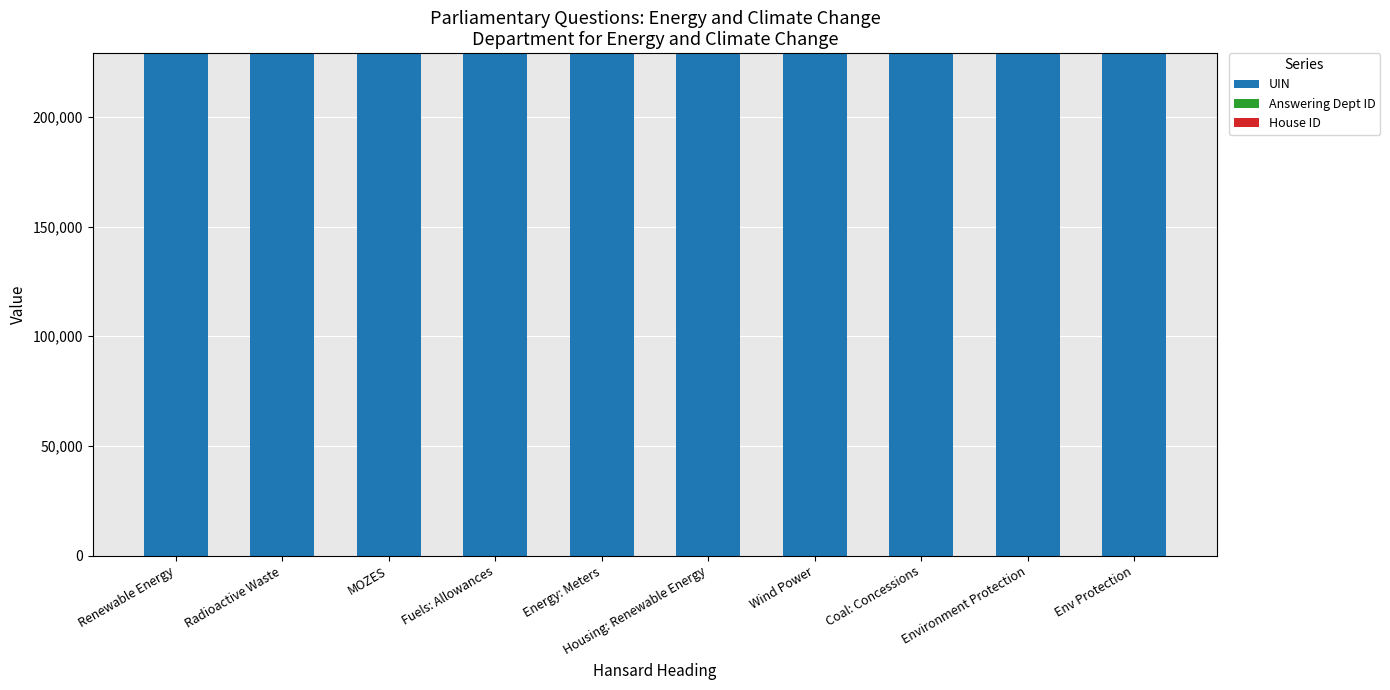

What is the highest value of the UIN series?

228950